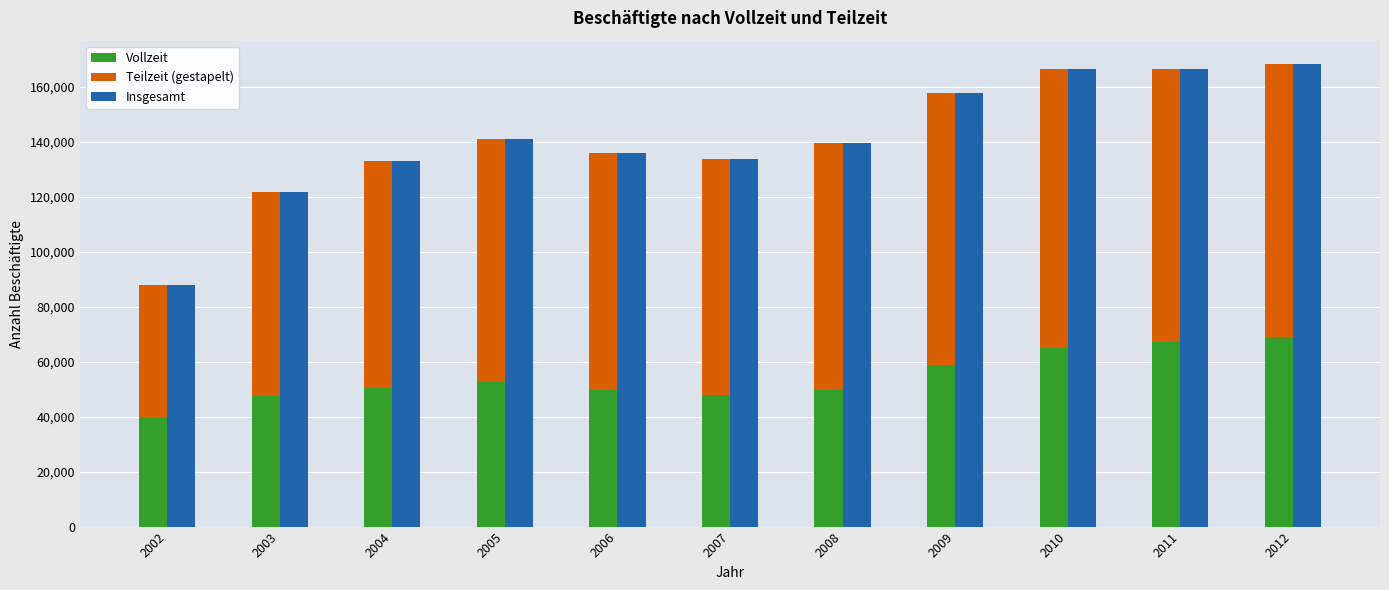

What is the approximate value of Vollzeit at 2003, to the nearest 10?

47440